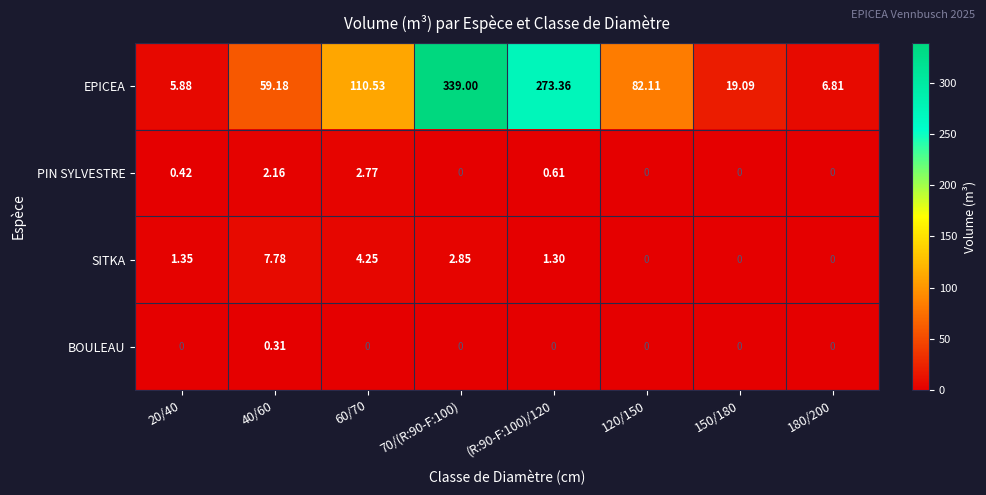

Which series has the largest range (max minus min)?

EPICEA